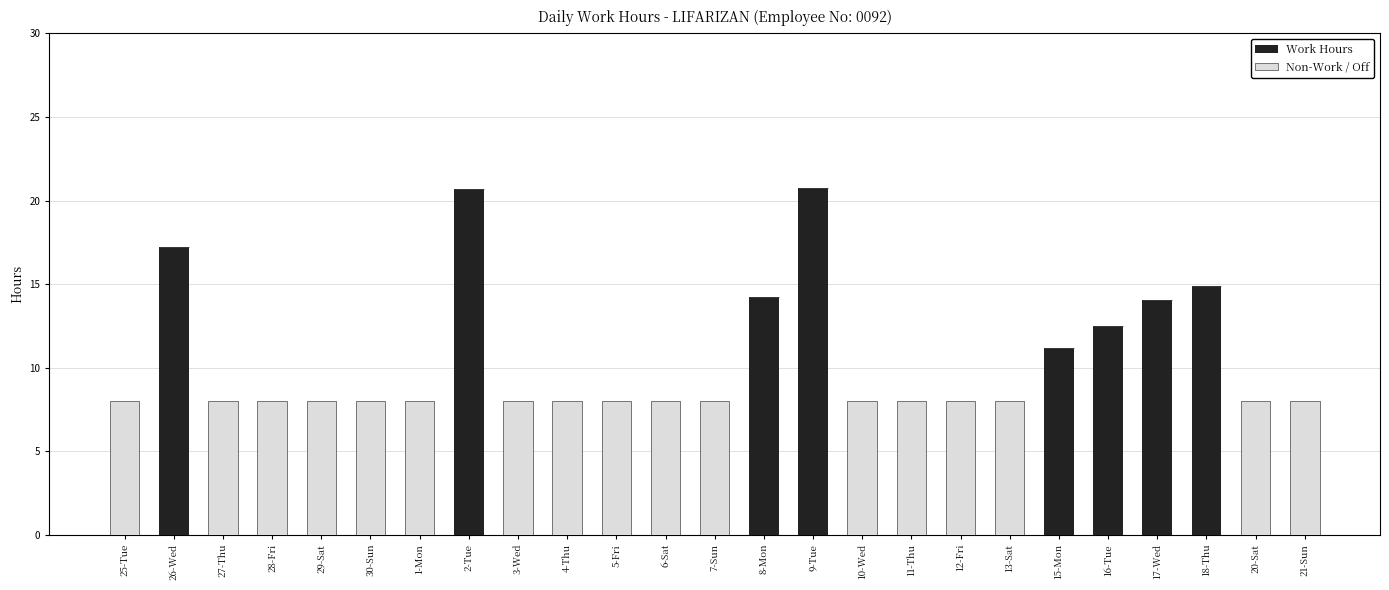

Is it true that Work Hours equals 10.7 at 26-Wed?

False